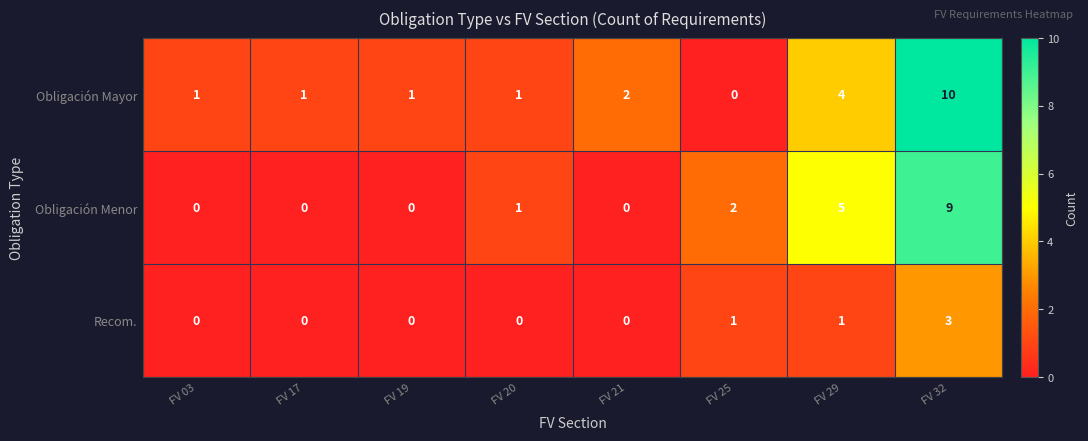

What is the difference between the maximum and second lowest values in the Recom. series?

3